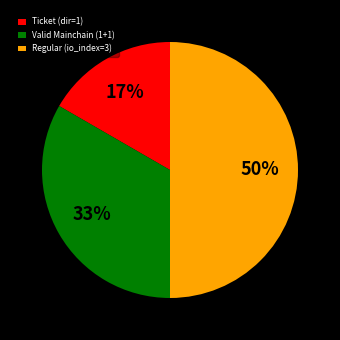

How many segments does this pie chart have?

3